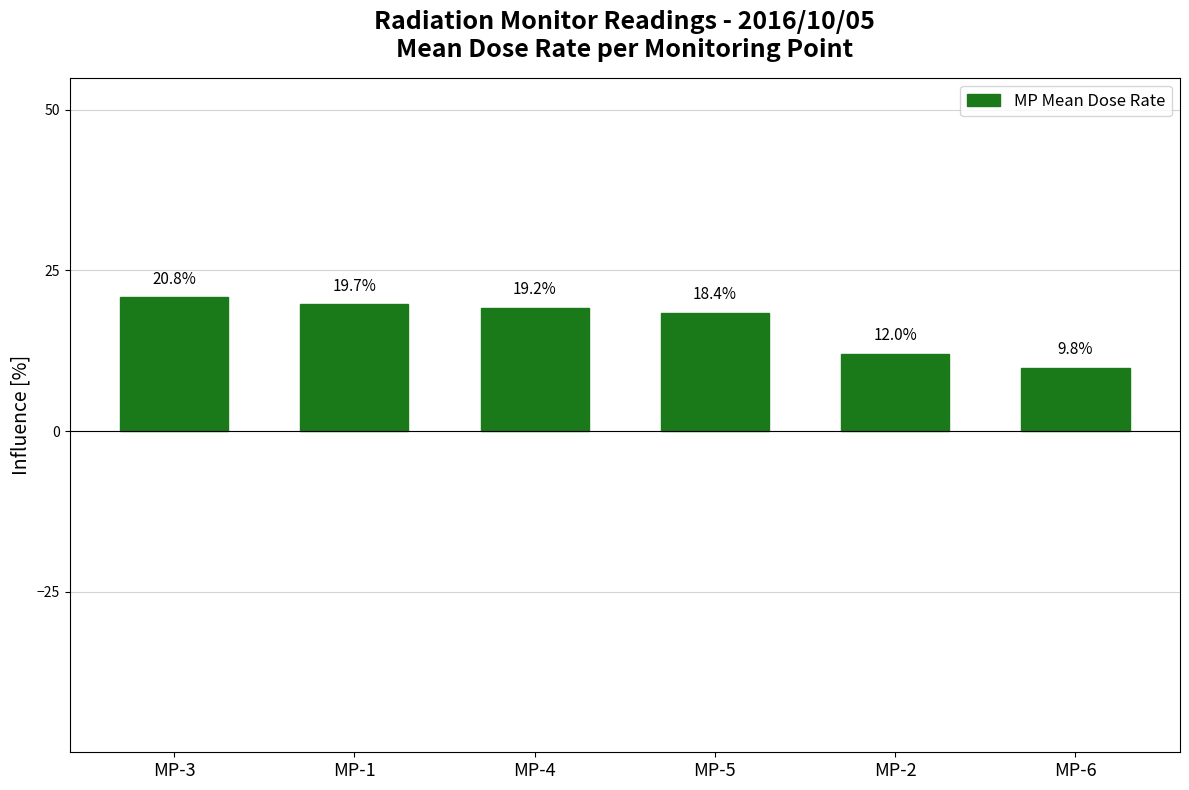

What is the sum of all values?

99.9